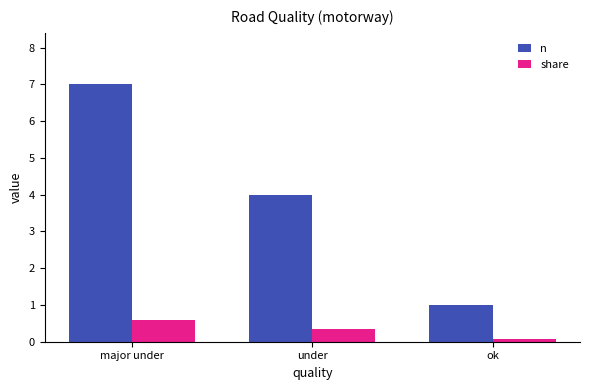

At which label does n first exceed 4?

major under